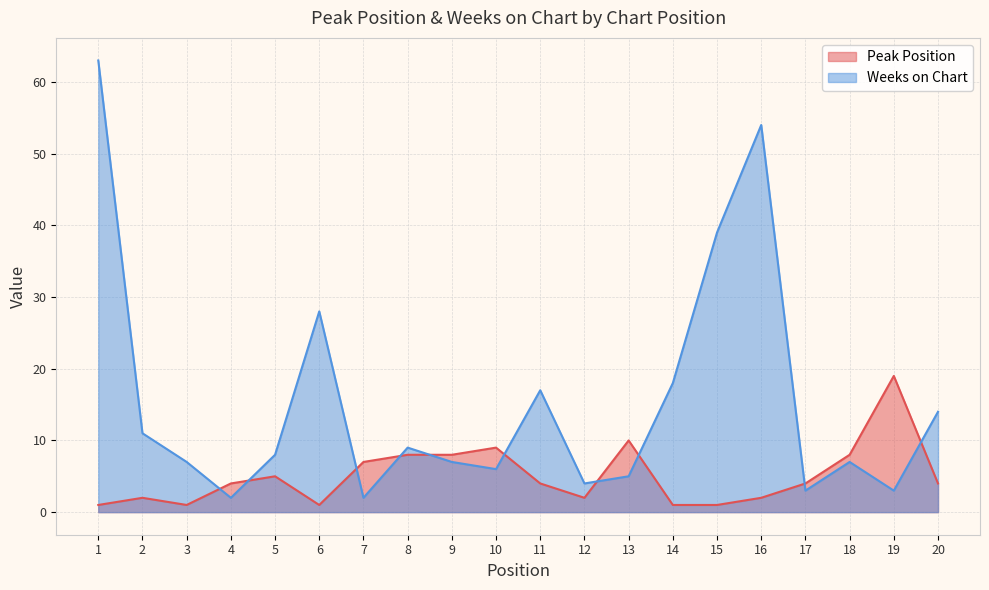

What is the minimum value for Peak Position?

1